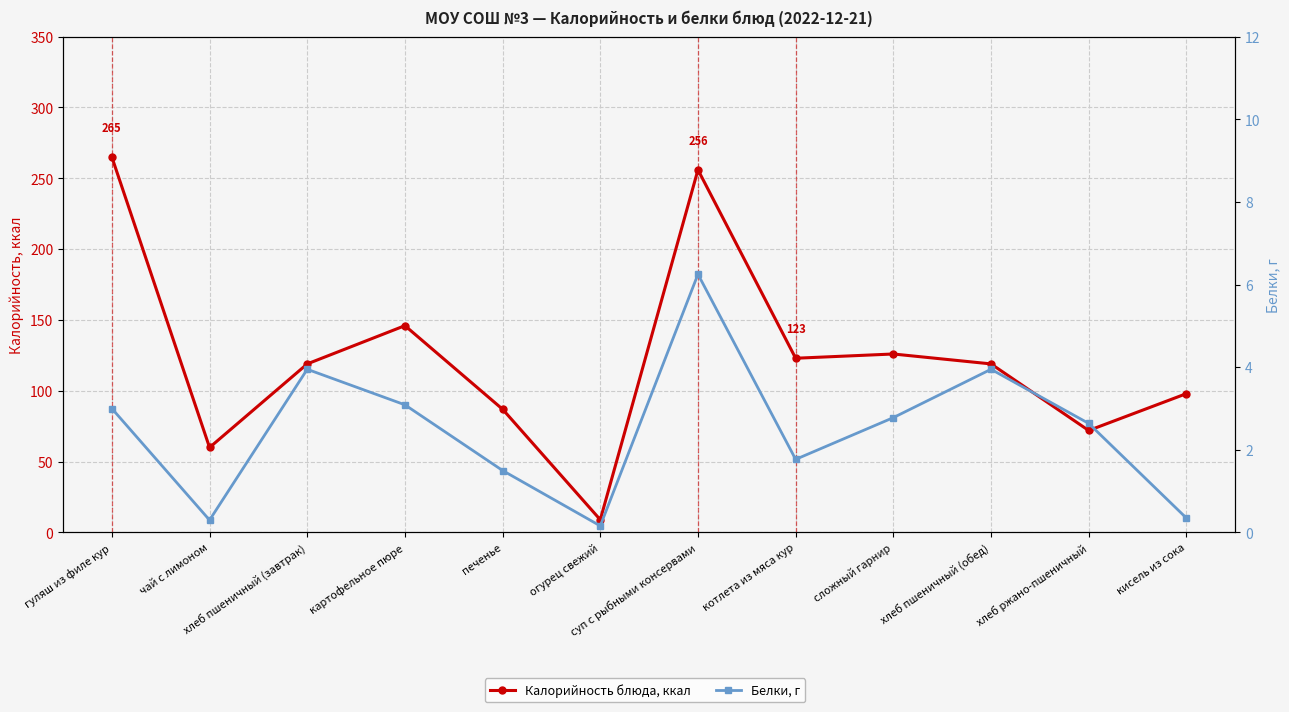

At which category does Калорийность блюда, ккал reach its first local valley?

чай с лимоном